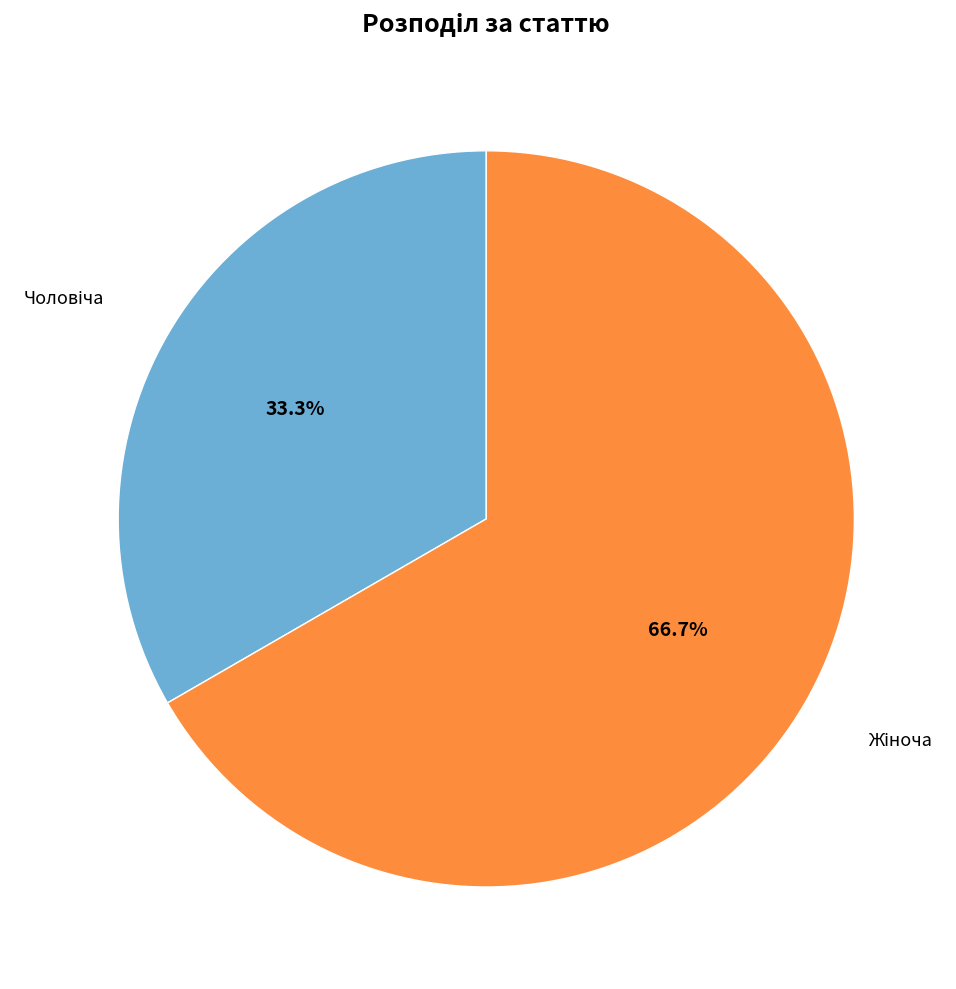

Is there a majority slice in this chart?

Yes